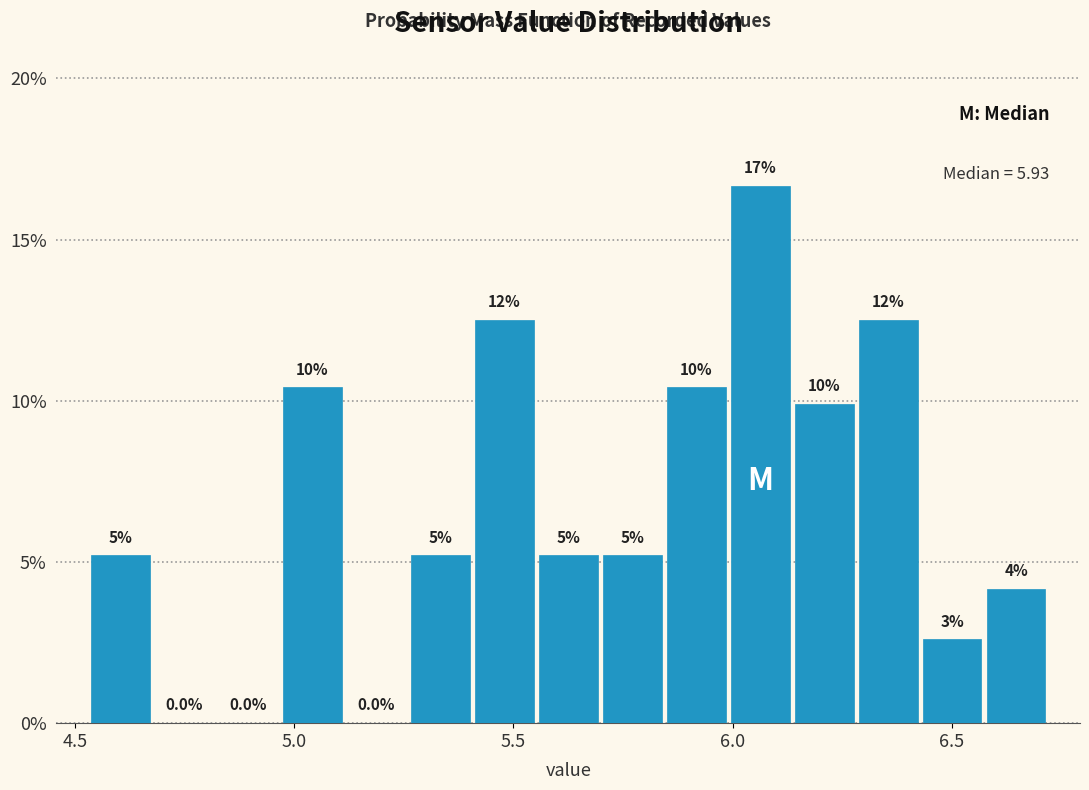

Read against the x-axis, roughly where is the centre of the tallest bar?

6.05